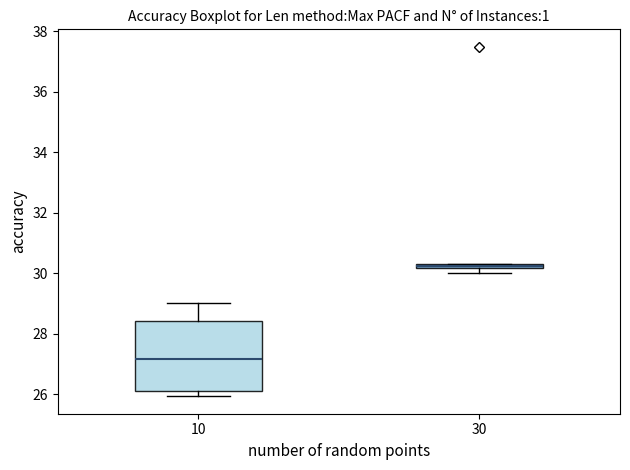

Where does the median line of the box at x = 10 sit on the y-axis? The values are not printed on the chart, so give them approximately, as read against the axis.

27.2